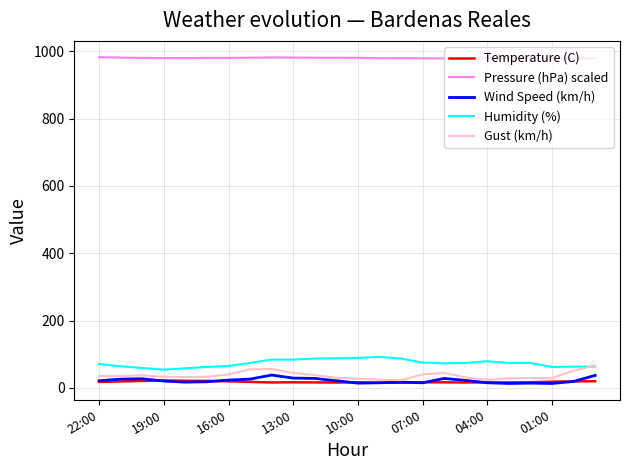

True or false: Humidity (%) and Wind Speed (km/h) cross at least once.

False